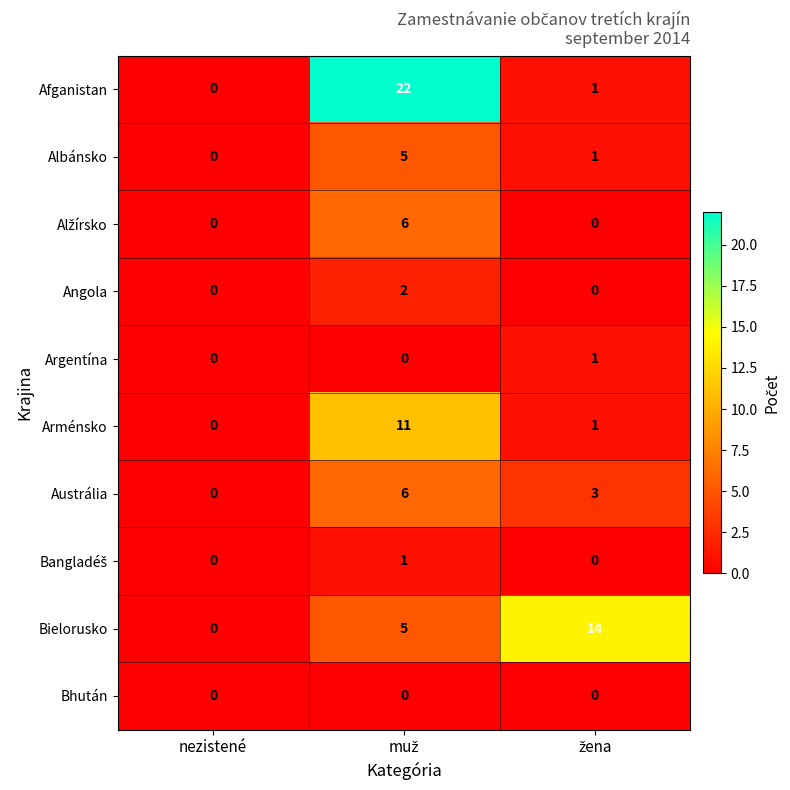

What is the sum of all Afganistan values?

23